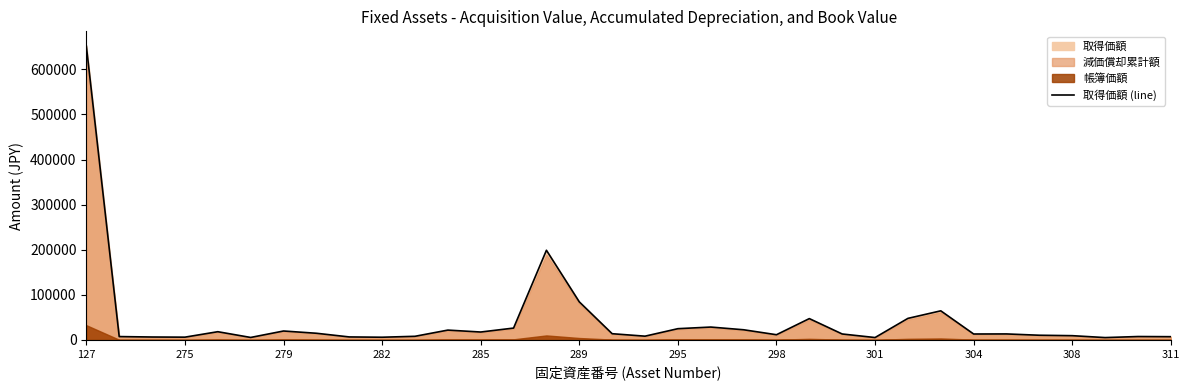

Which category has the highest value across all series?

127